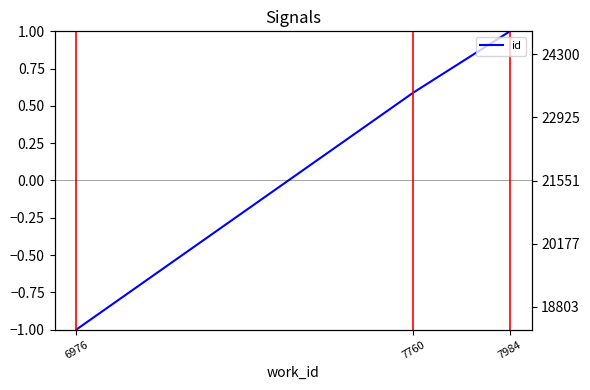

How many values in the id series exceed 0?

2